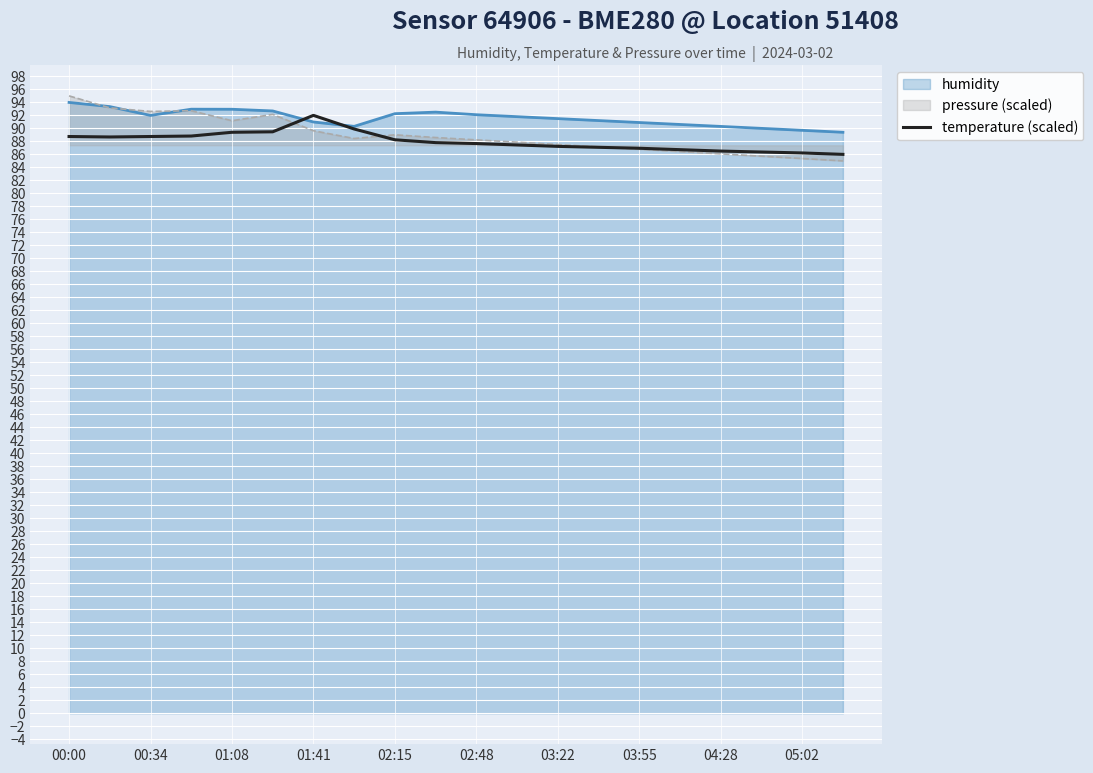

Does the chart display data point markers on the line(s)?

No